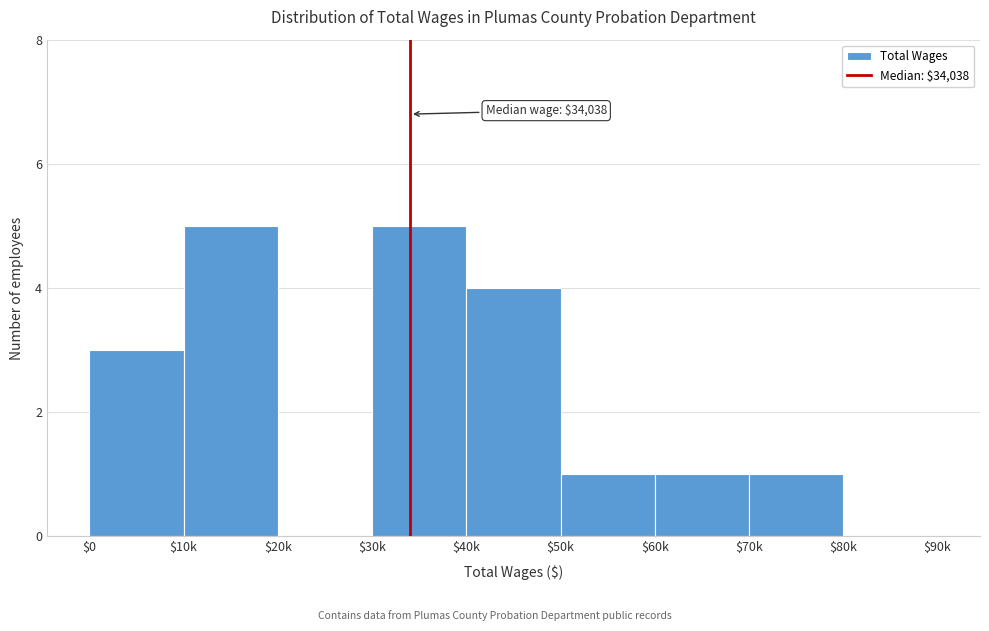

Is it true that the value at $20k is 0?

True